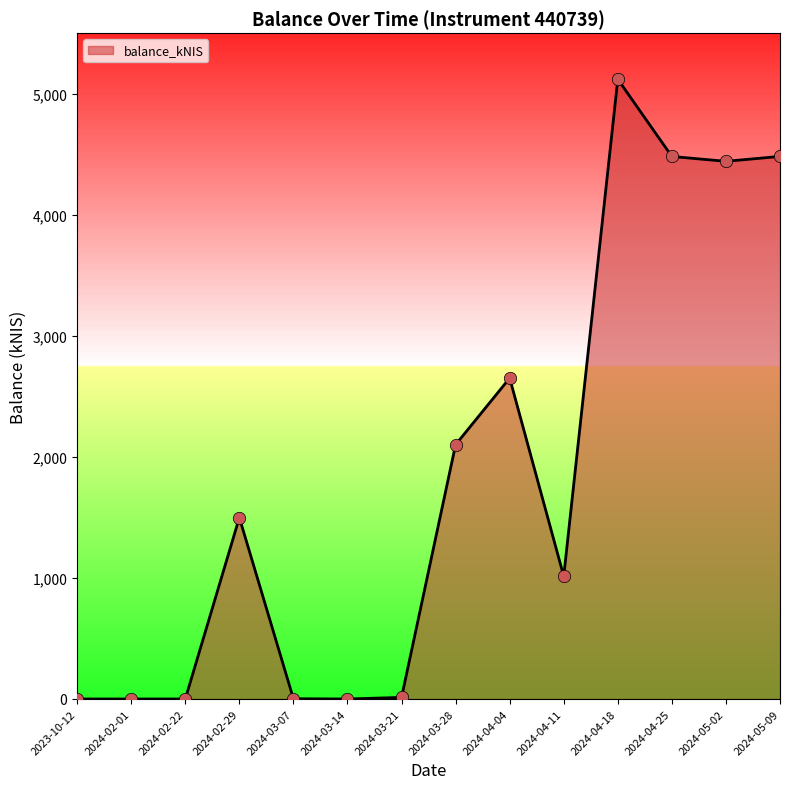

What is the change in value from 2024-03-07 to 2024-05-09?

+4479.9